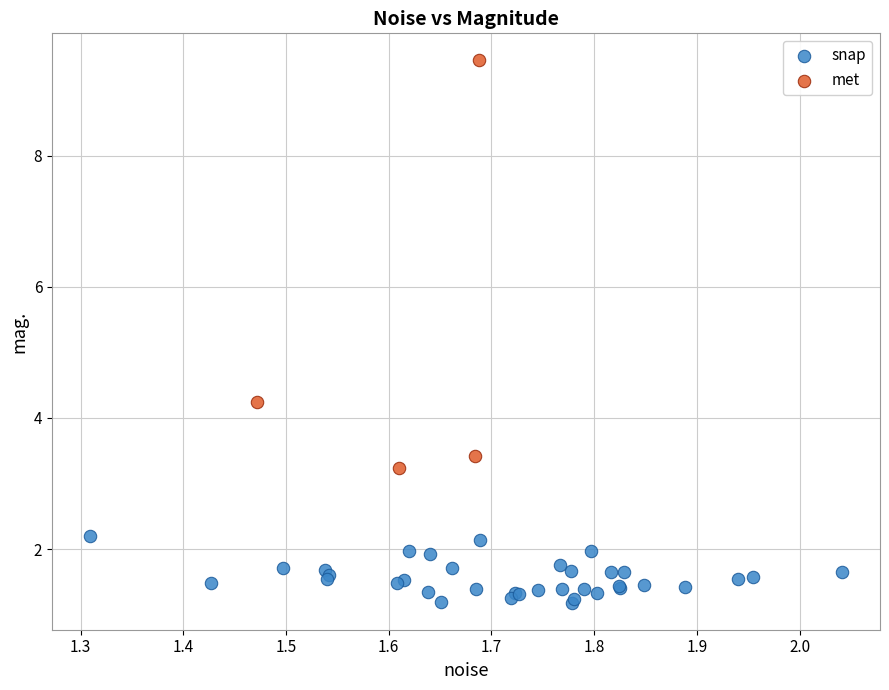

Which series has the widest spread of Y values?

met